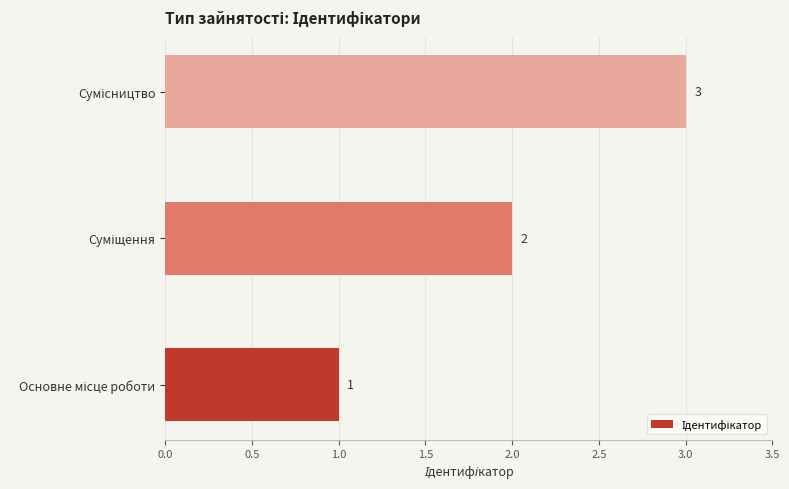

How many categories are shown in the chart?

3